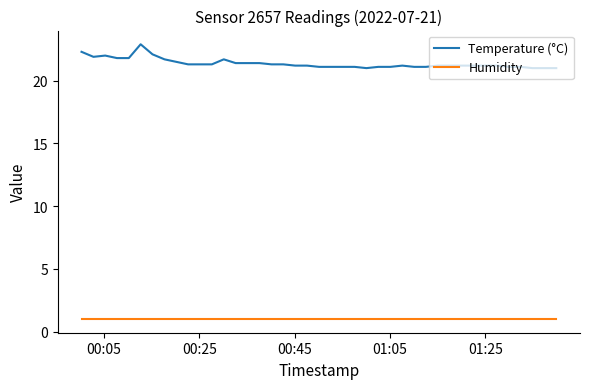

What are all the series names shown in the legend?

Temperature (°C), Humidity